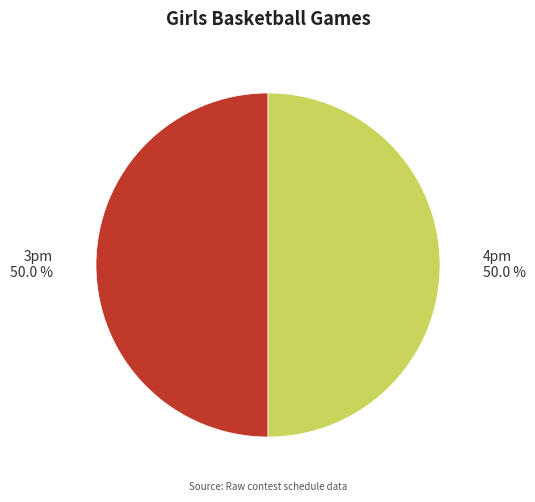

What percentage do 3pm and 4pm together represent?

100.0%